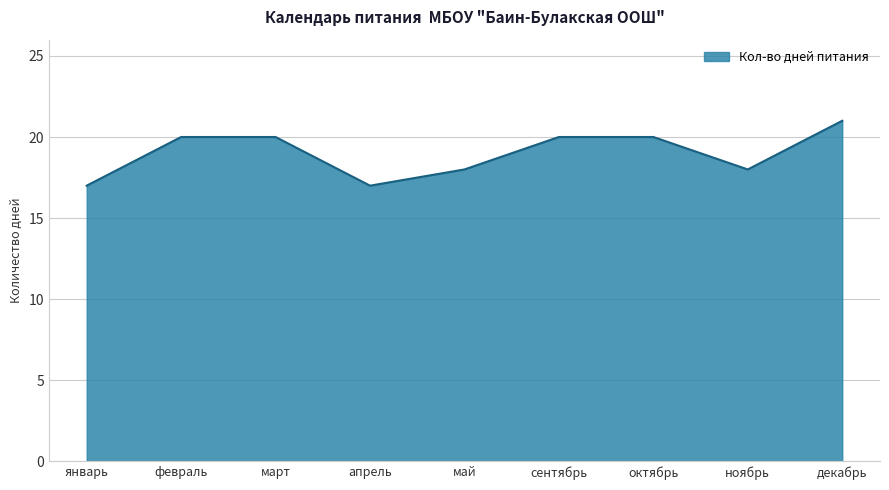

Read the value at февраль.

20